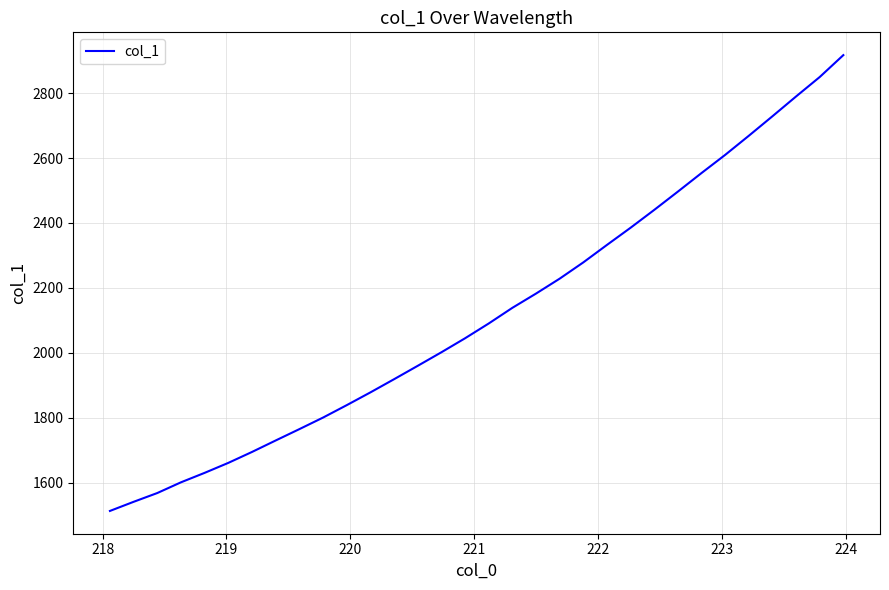

What is the maximum value shown in the chart?

2917.4